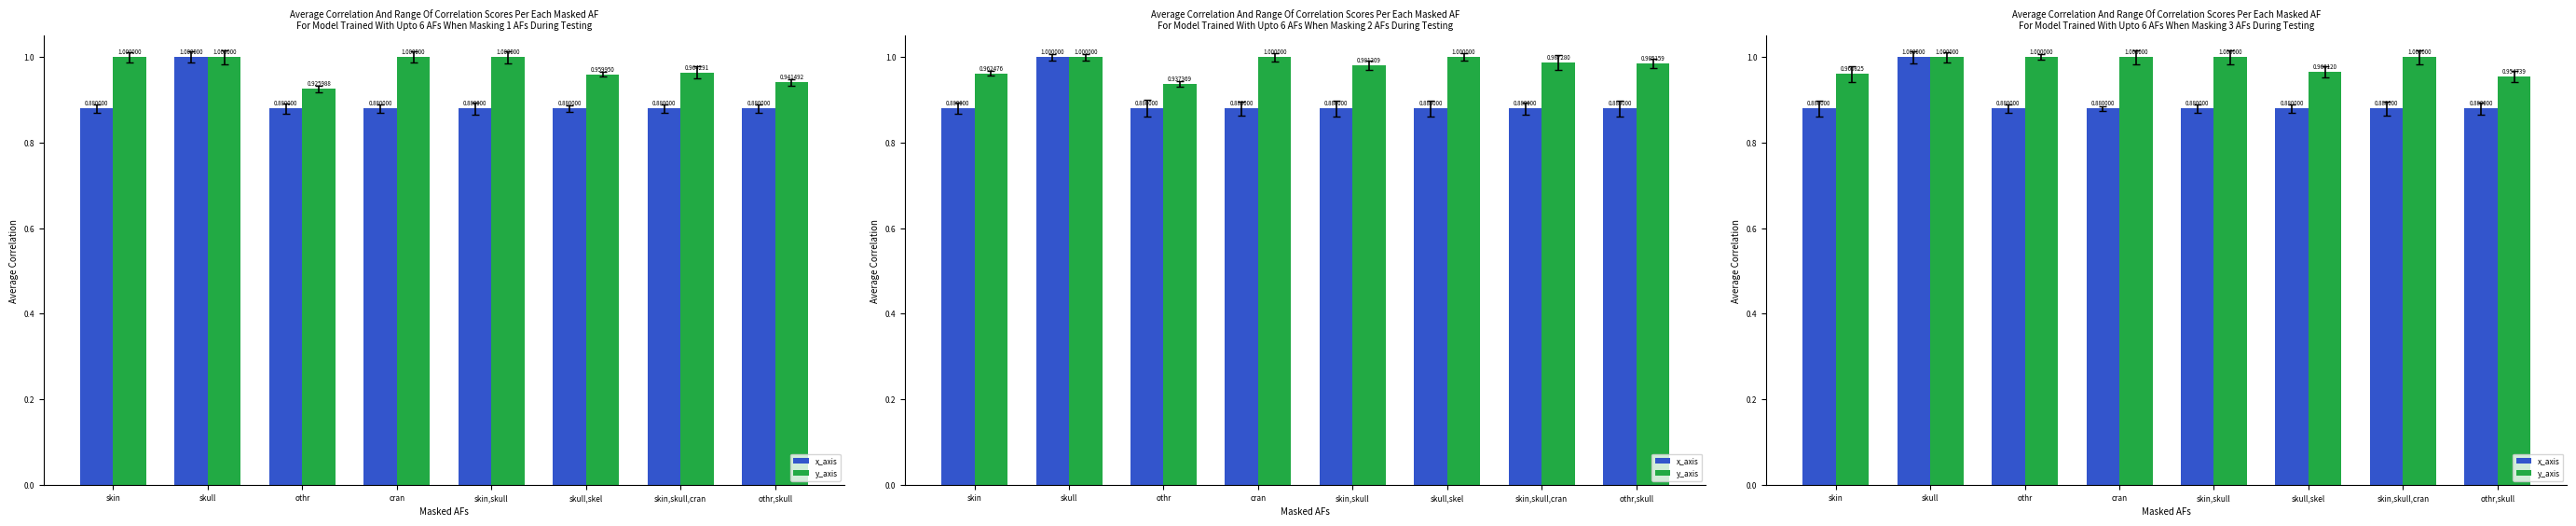

Which has a higher value, othr or othr,skull?

othr